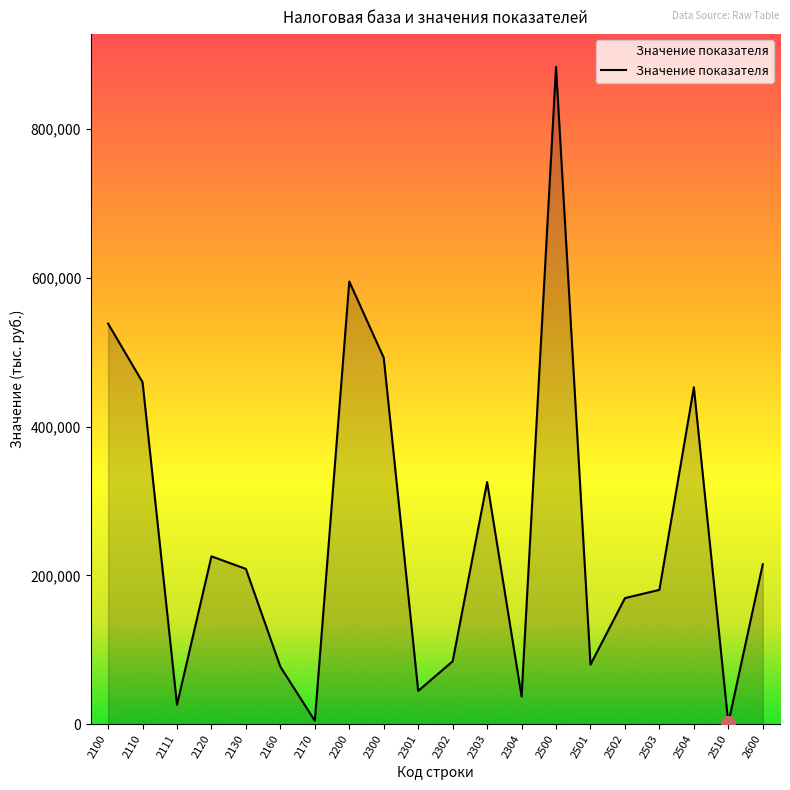

The value at 2300 is 492416. True or false?

True